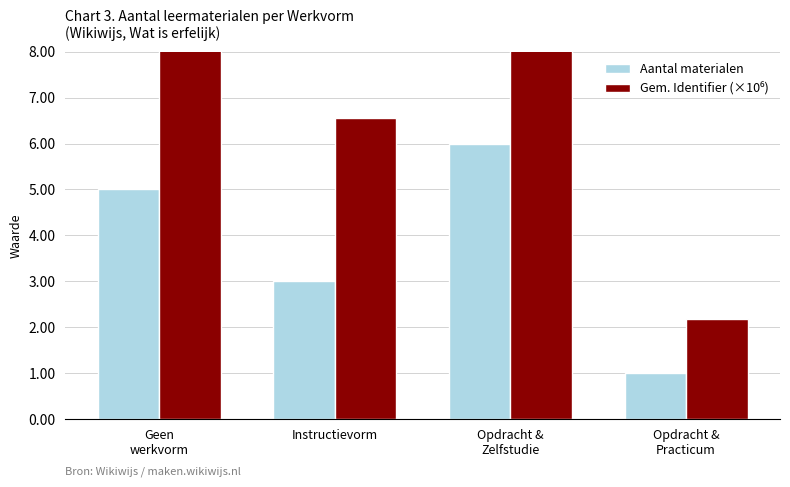

At how many categories does at least one series exceed 11?

1